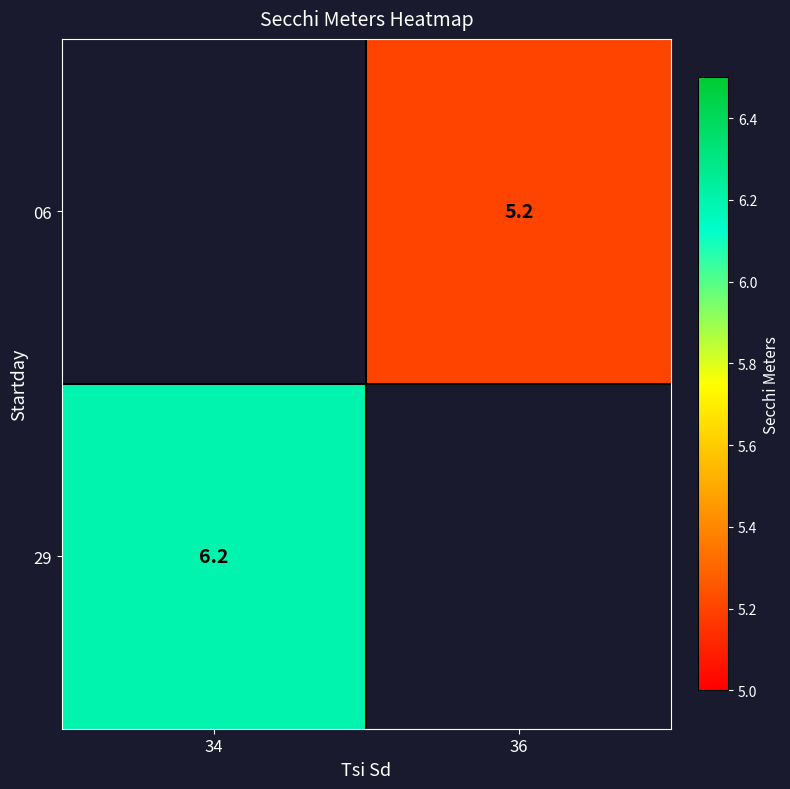

The value of 29 at 34 is 6.2. True or false?

True